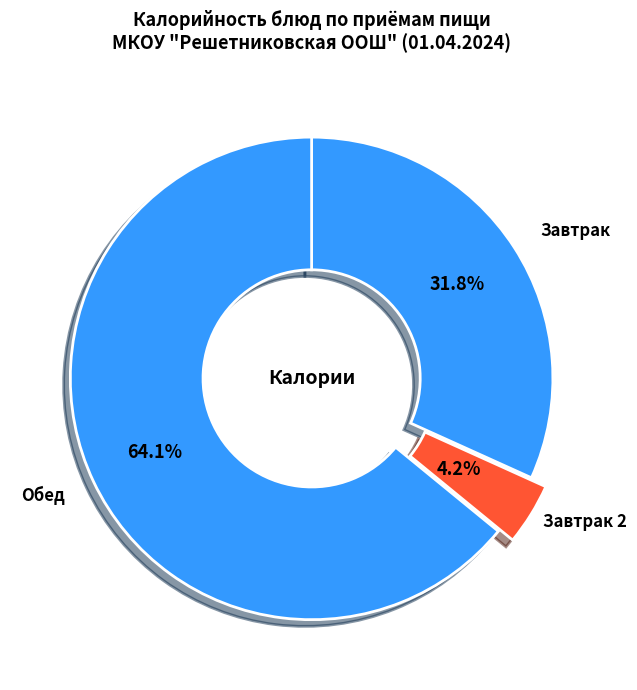

How many segments does this pie chart have?

3